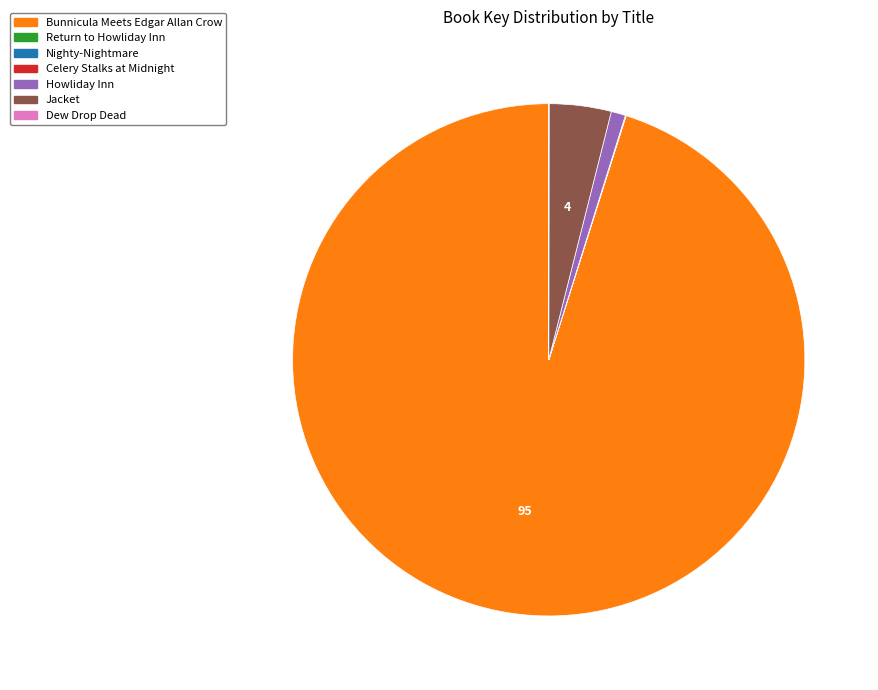

The Jacket slice represents 4% of the pie. True or false?

True